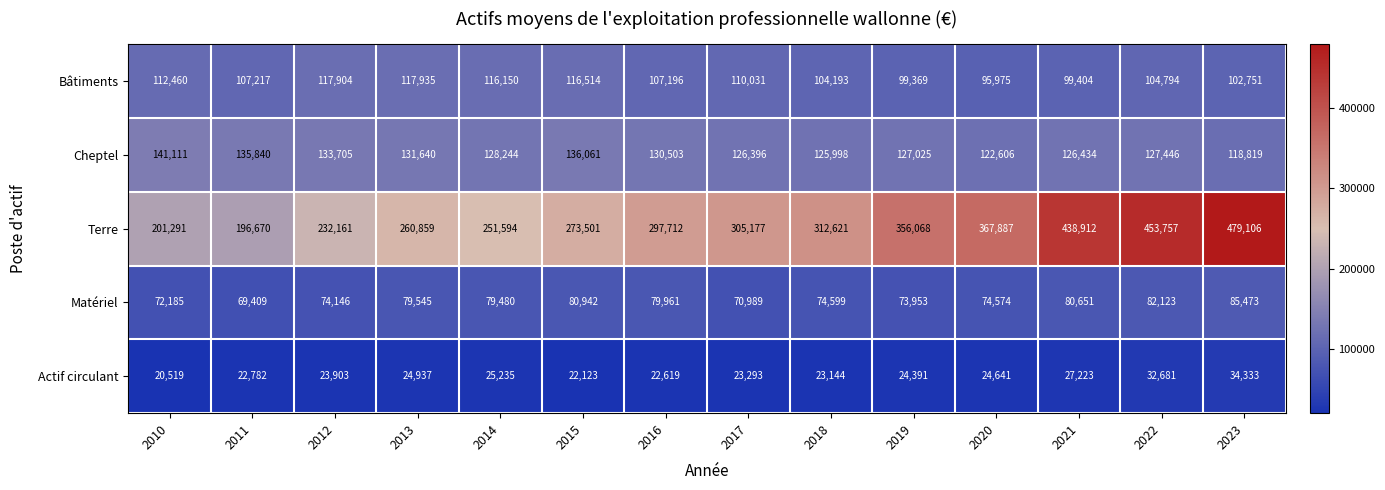

At which label does Actif circulant reach its peak?

2023